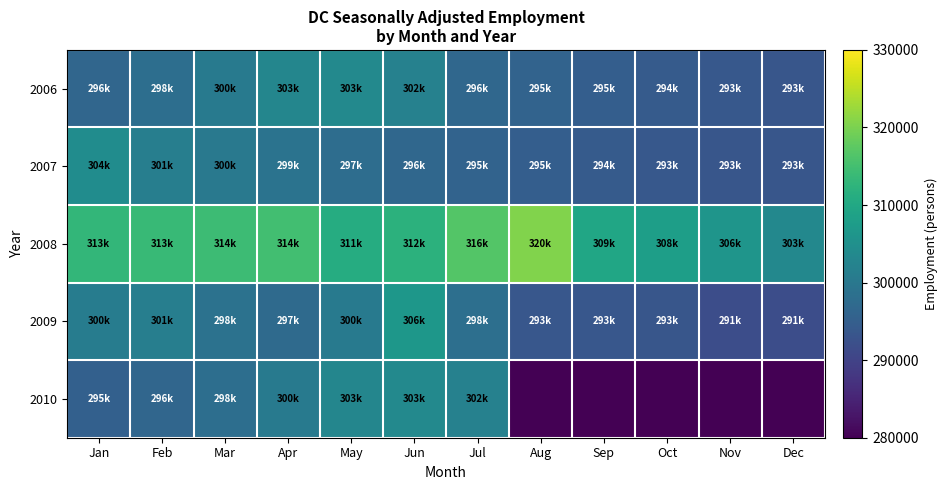

How many categories are shown in the chart?

12